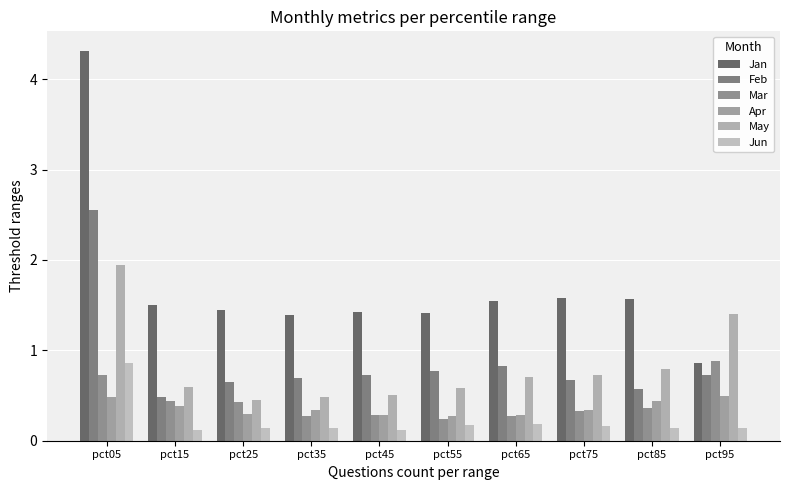

Between pct15 and pct65, which series saw the biggest shift?

Feb